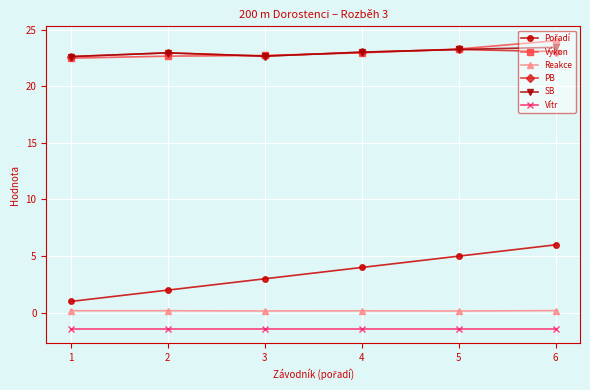

True or false: SB has a value of 9.3 at 1.

False